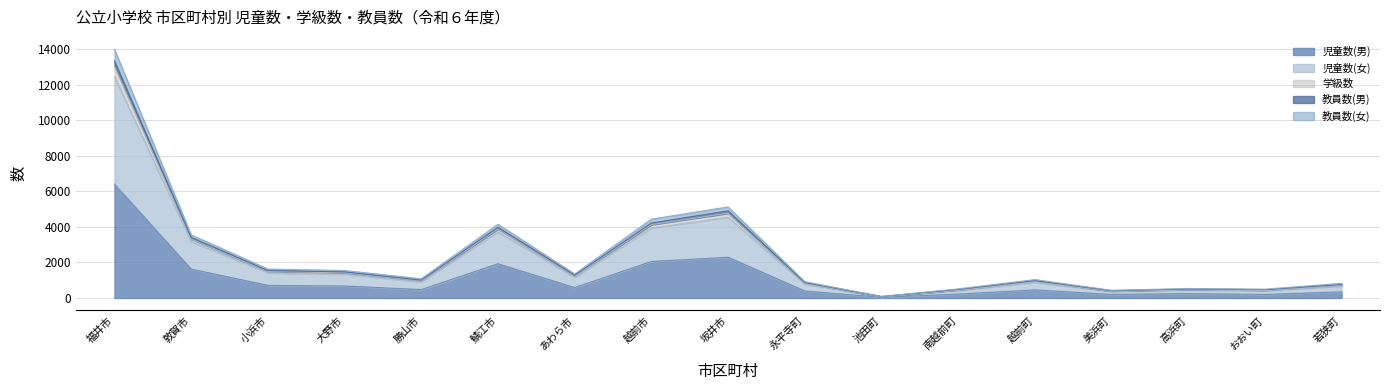

What is the difference between the highest and lowest values at 福井市?

7582